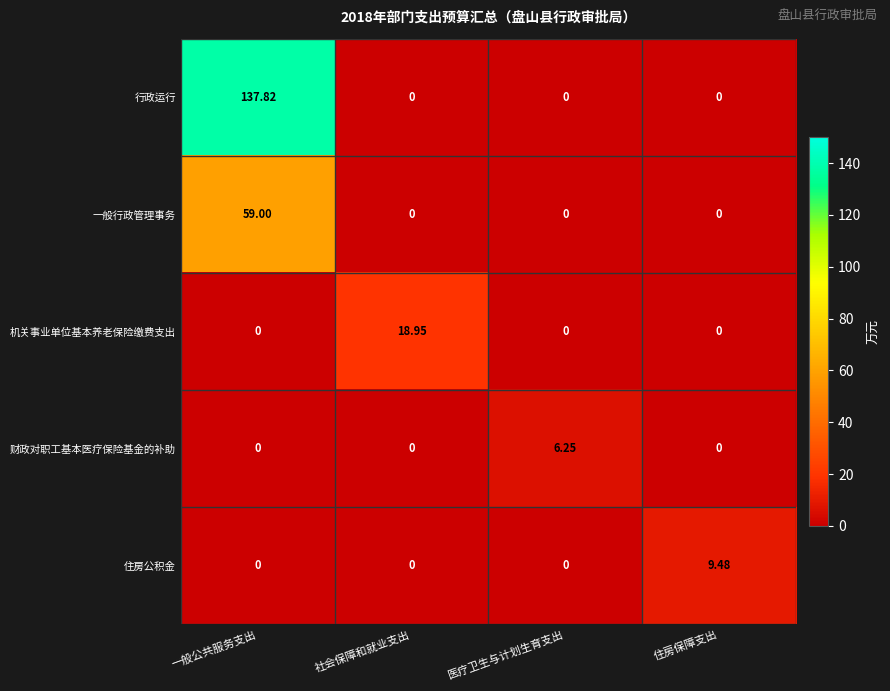

Rank the series by their maximum value, from lowest to highest.

财政对职工基本医疗保险基金的补助, 住房公积金, 机关事业单位基本养老保险缴费支出, 一般行政管理事务, 行政运行